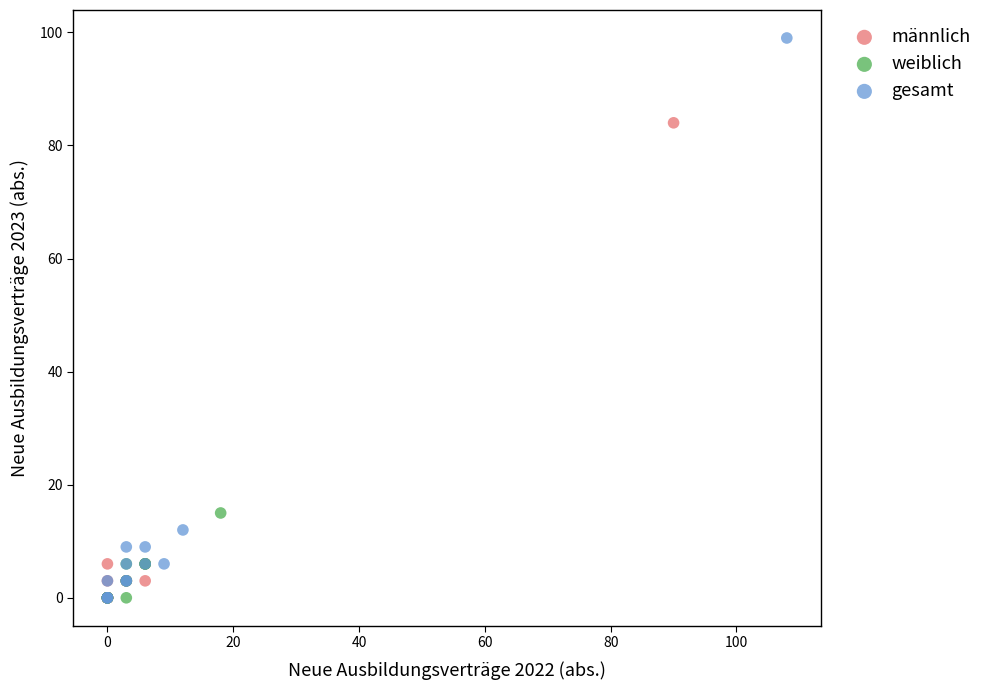

Which series has the widest spread of Y values?

gesamt